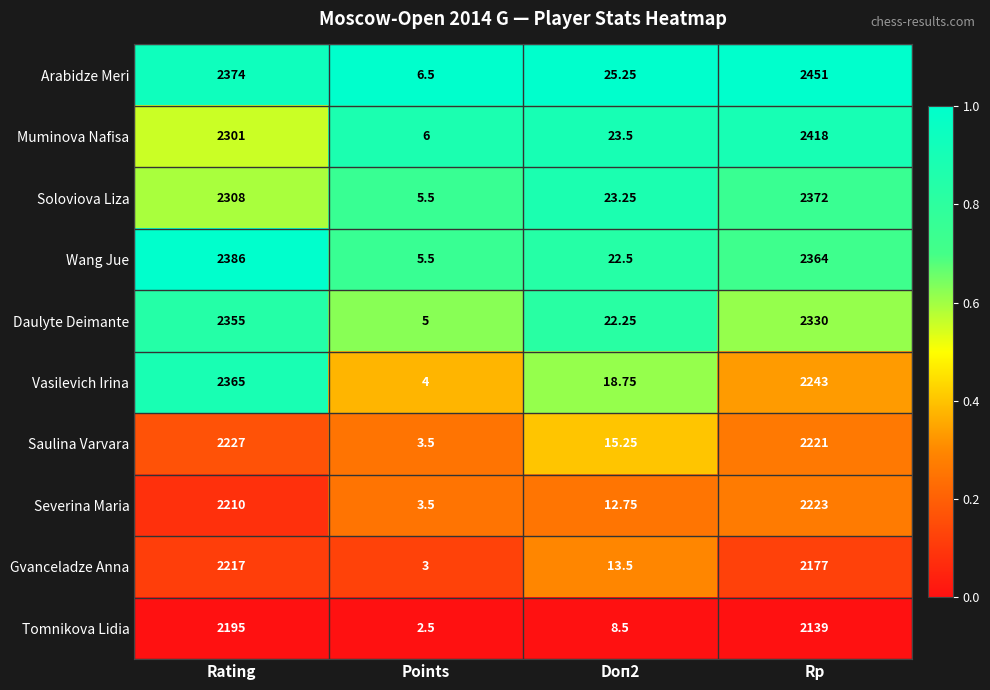

At which label is Vasilevich Irina closest to 1184?

Rp